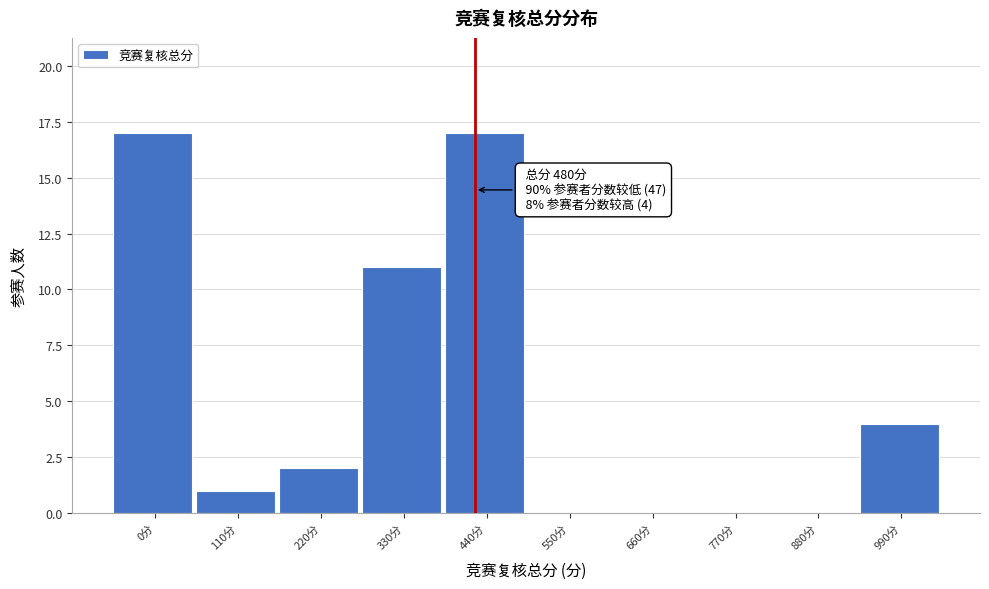

Reading right to left, list all the values displayed in this chart.

990分=4	880分=0	770分=0	660分=0	550分=0	440分=17	330分=11	220分=2	110分=1	0分=17